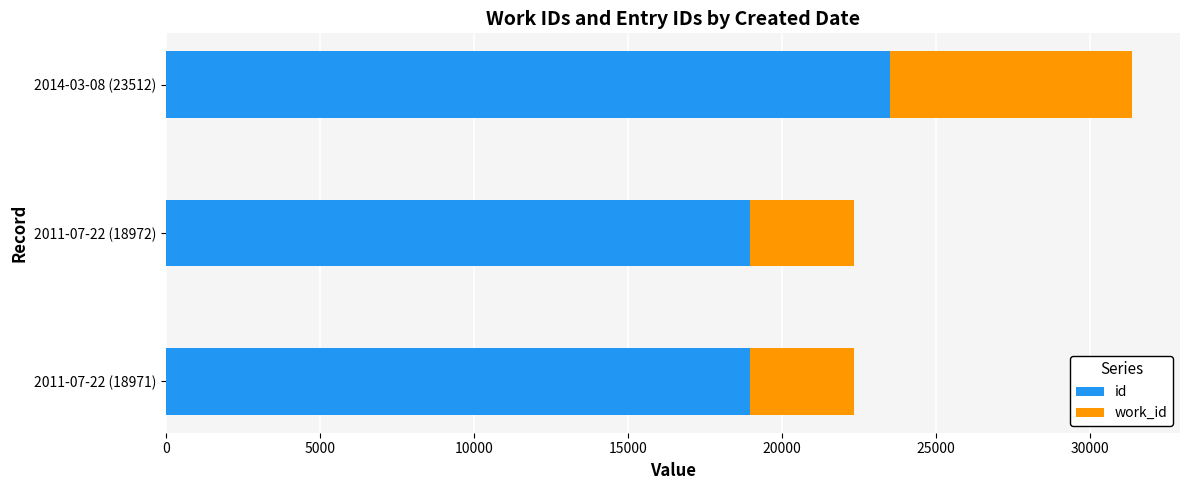

True or false: id has a value of 32088 at 2014-03-08 (23512).

False